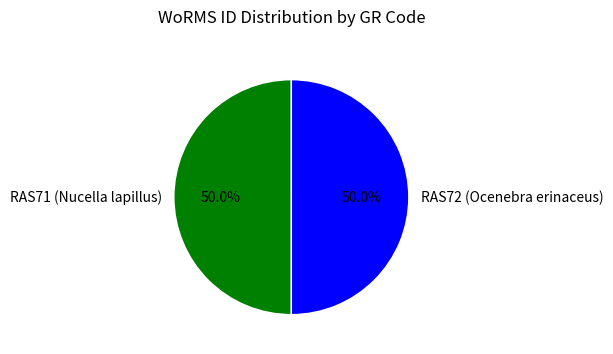

True or false: RAS71 (Nucella lapillus) accounts for 64% of the total.

False